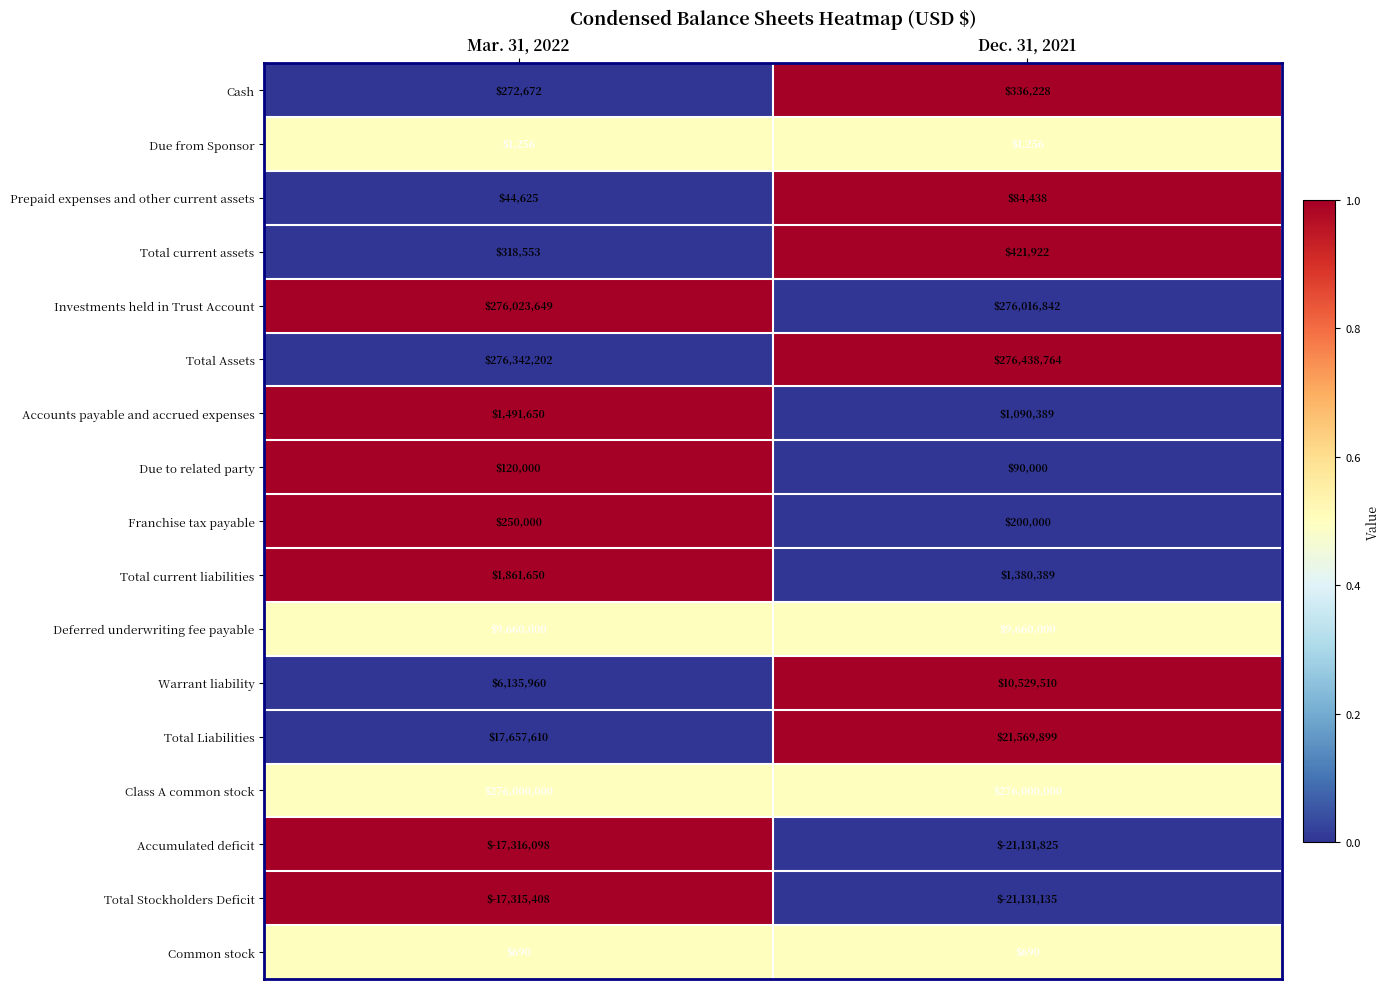

The value of Common stock at Mar. 31, 2022 is 924. True or false?

False